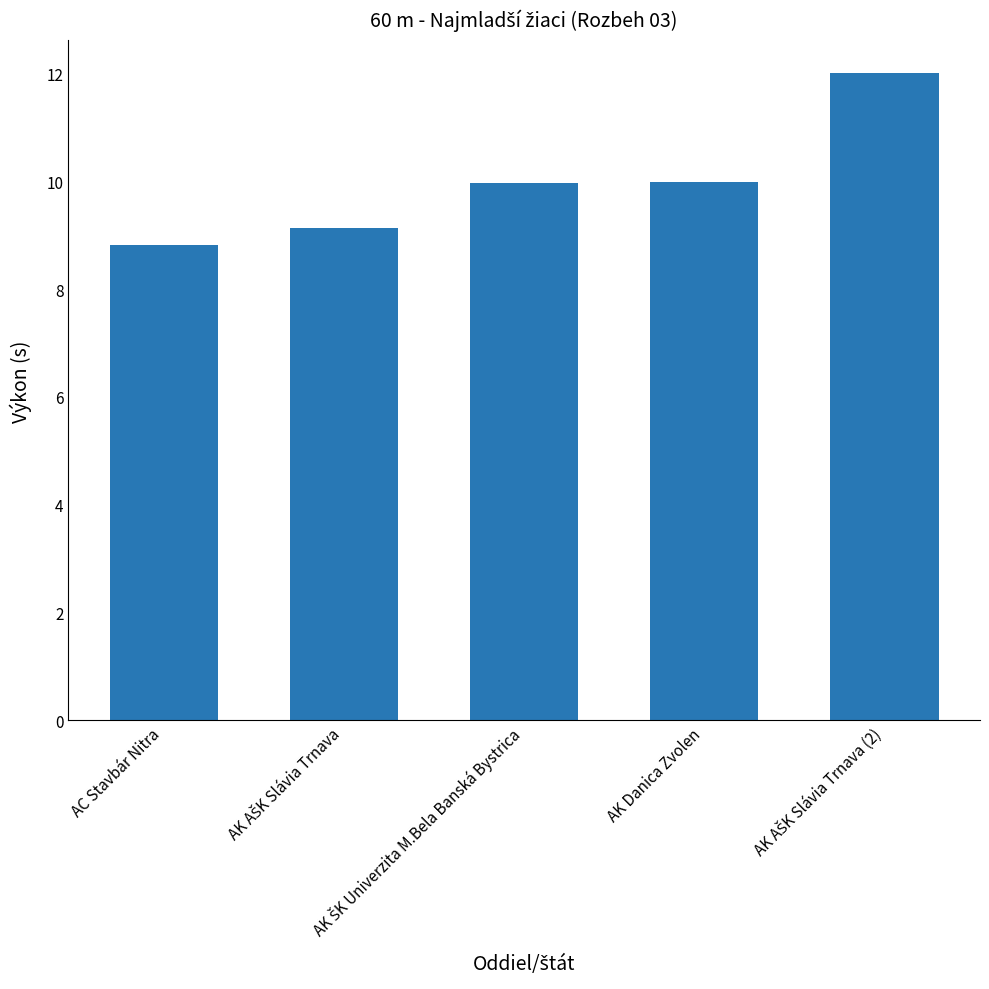

What is the average value?

10.0